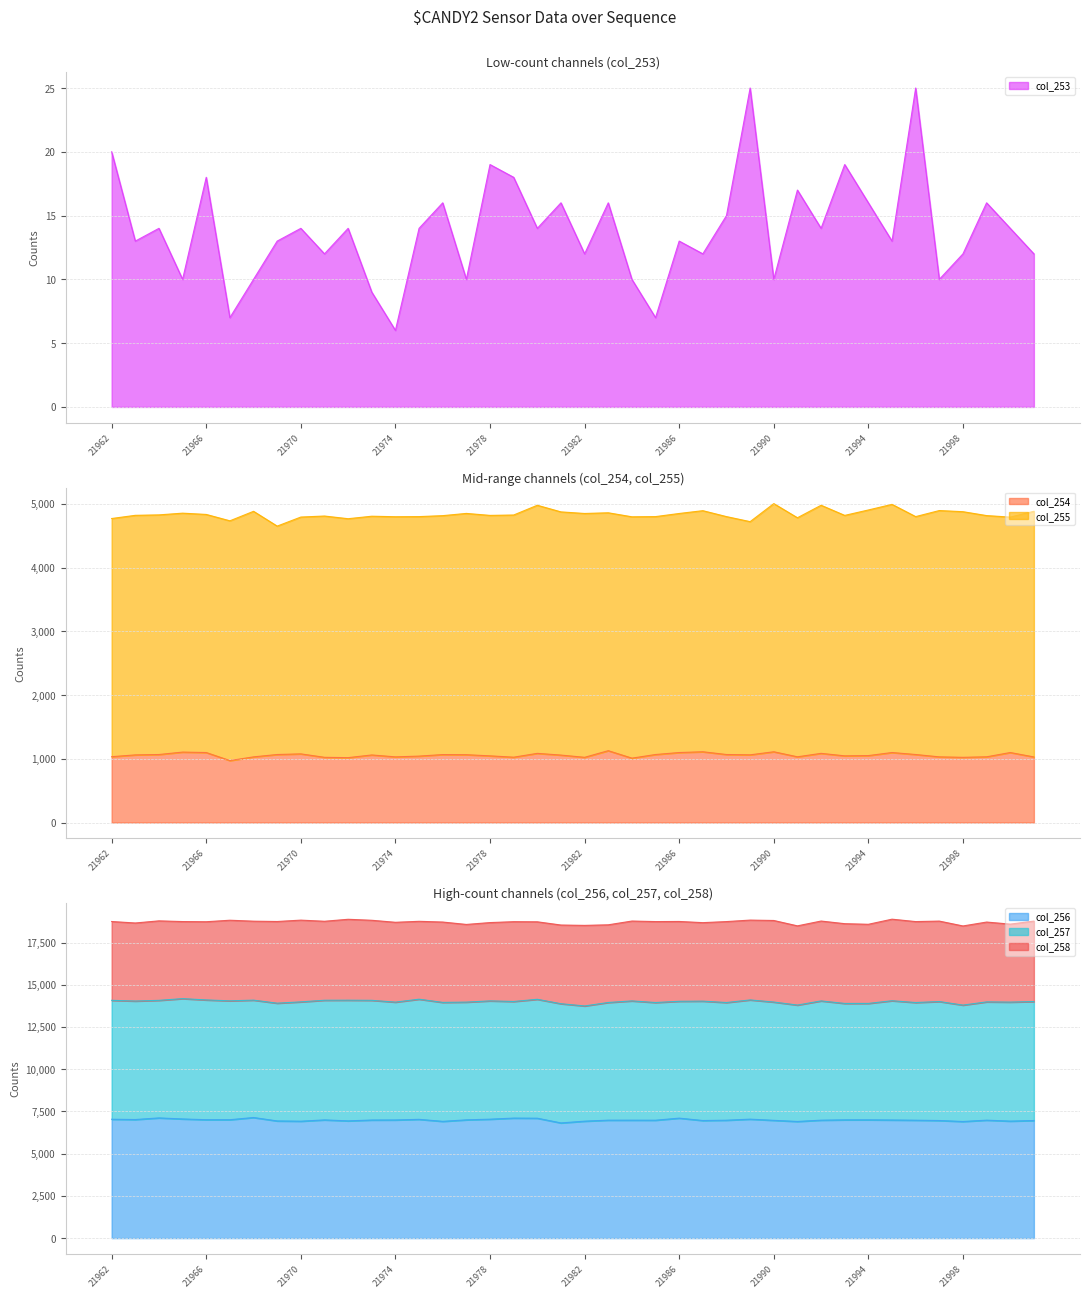

At which label does col_253 first exceed 14?

21962